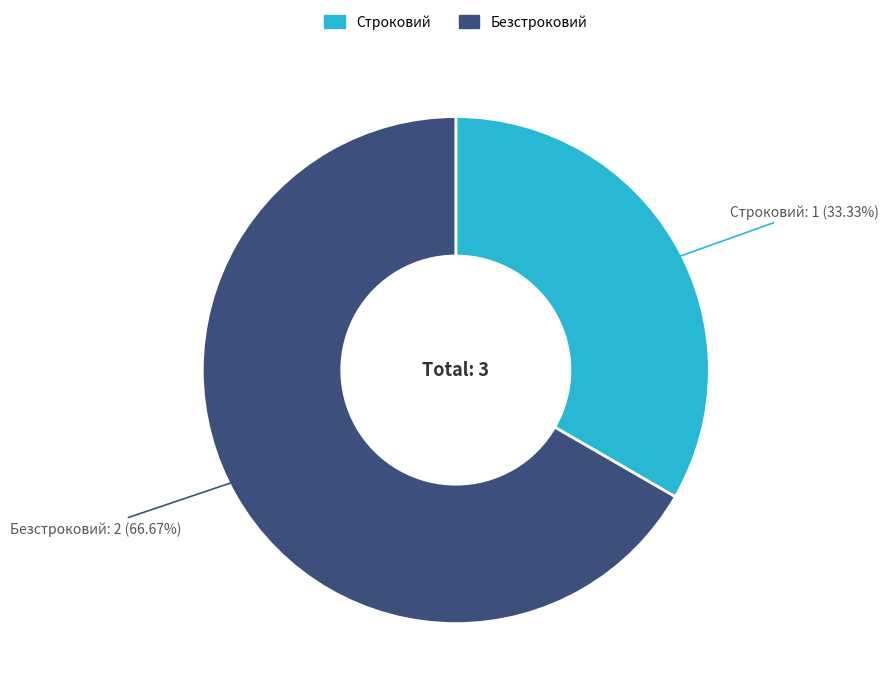

How many slices are in this pie chart?

2